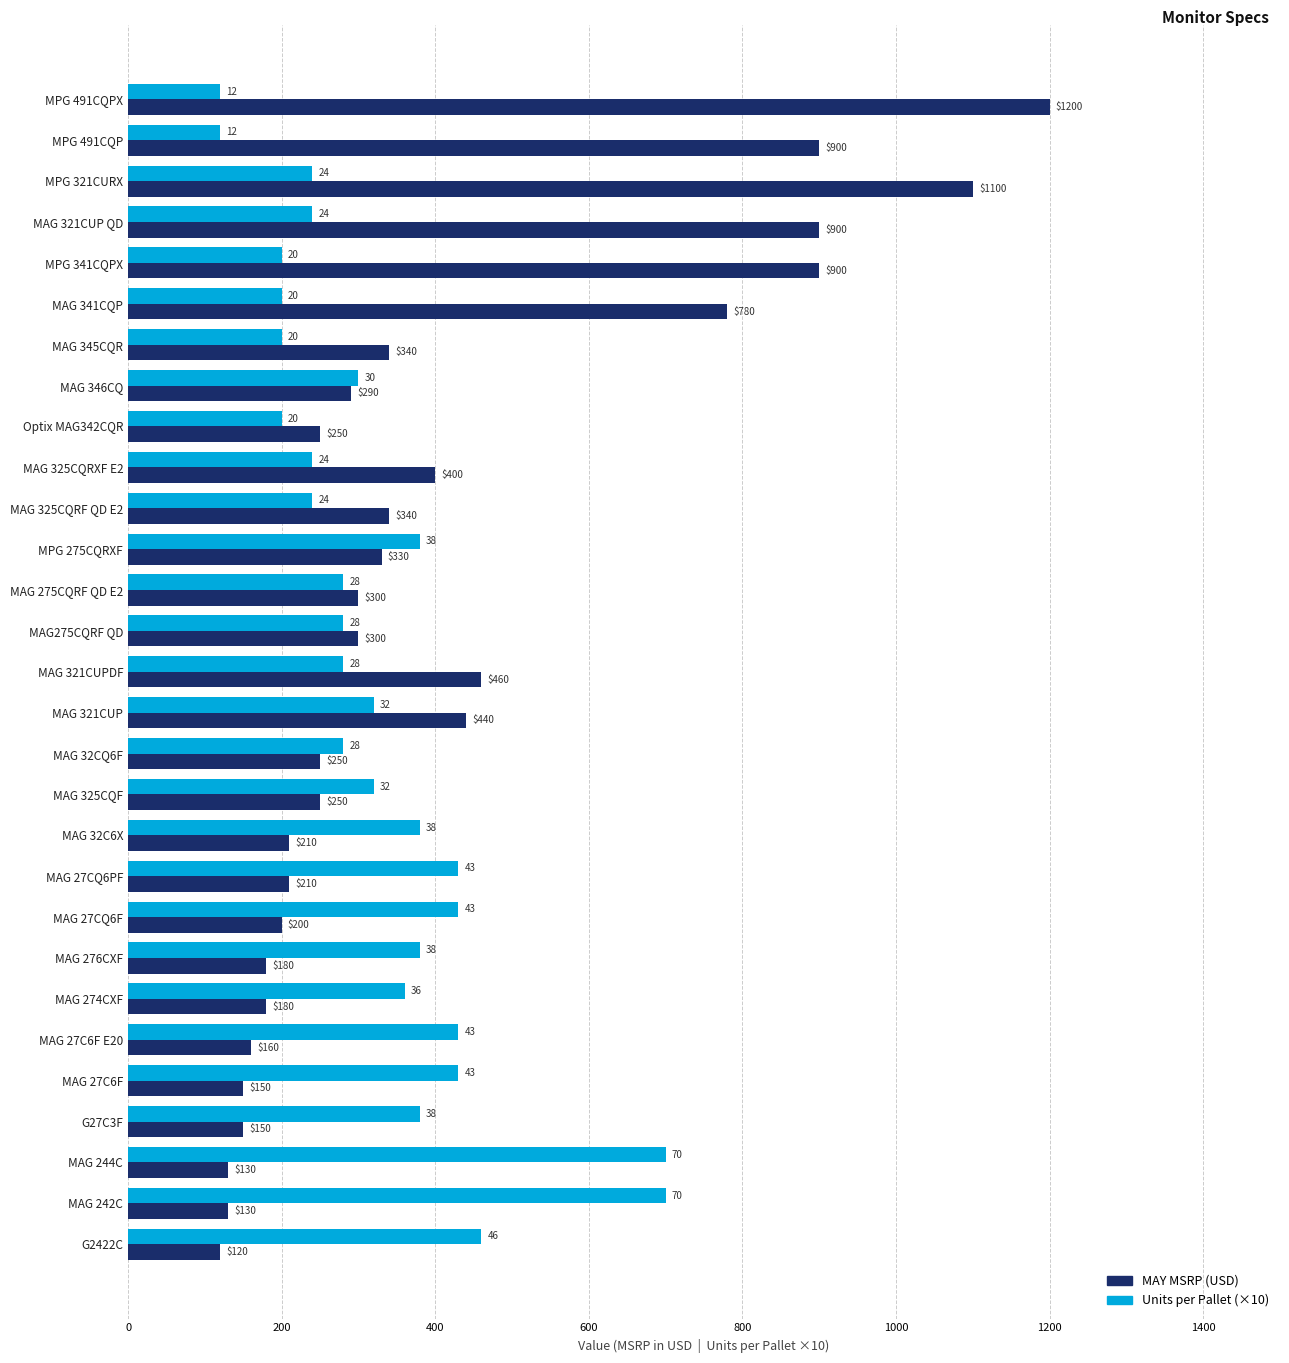

What is the difference between the second highest and second lowest values in the MAY MSRP (USD) series?

970.0